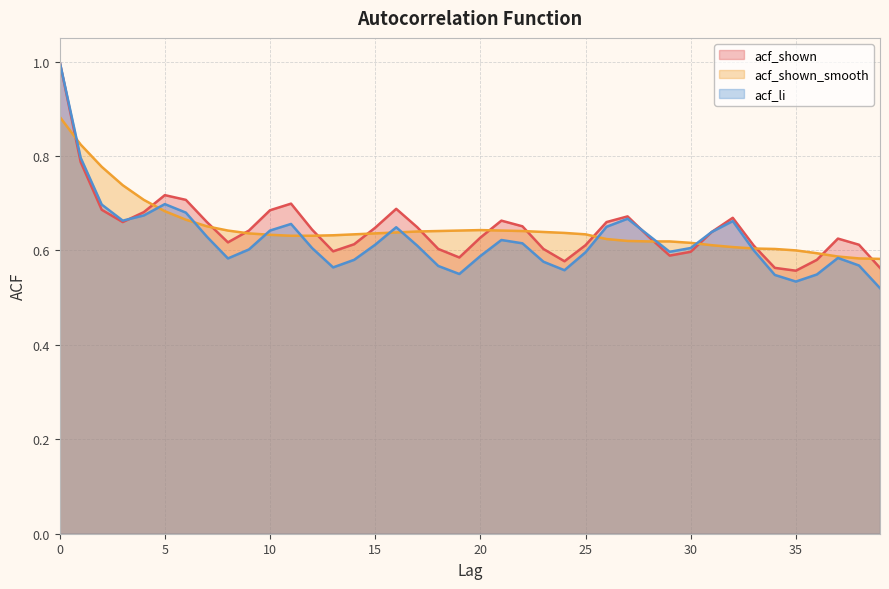

Reading right to left, transcribe all the data shown in this chart.

acf_shown: 0.6	0.6	0.6	0.6	0.6	0.6	0.6	0.7	0.6	0.6	0.6	0.6	0.7	0.7	0.6	0.6	0.6	0.7	0.7	0.6	0.6	0.6	0.6	0.7	0.6	0.6	0.6	0.6	0.7	0.7	0.6	0.6	0.7	0.7	0.7	0.7	0.7	0.7	0.8	1.0
acf_shown_smooth: 0.6	0.6	0.6	0.6	0.6	0.6	0.6	0.6	0.6	0.6	0.6	0.6	0.6	0.6	0.6	0.6	0.6	0.6	0.6	0.6	0.6	0.6	0.6	0.6	0.6	0.6	0.6	0.6	0.6	0.6	0.6	0.6	0.7	0.7	0.7	0.7	0.7	0.8	0.8	0.9
acf_li: 0.5	0.6	0.6	0.5	0.5	0.5	0.6	0.7	0.6	0.6	0.6	0.6	0.7	0.7	0.6	0.6	0.6	0.6	0.6	0.6	0.6	0.6	0.6	0.6	0.6	0.6	0.6	0.6	0.7	0.6	0.6	0.6	0.6	0.7	0.7	0.7	0.7	0.7	0.8	1.0